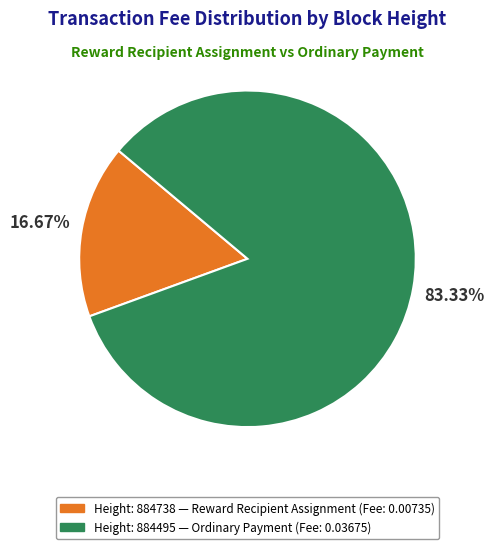

Is there any slice that represents more than half of the pie?

Yes